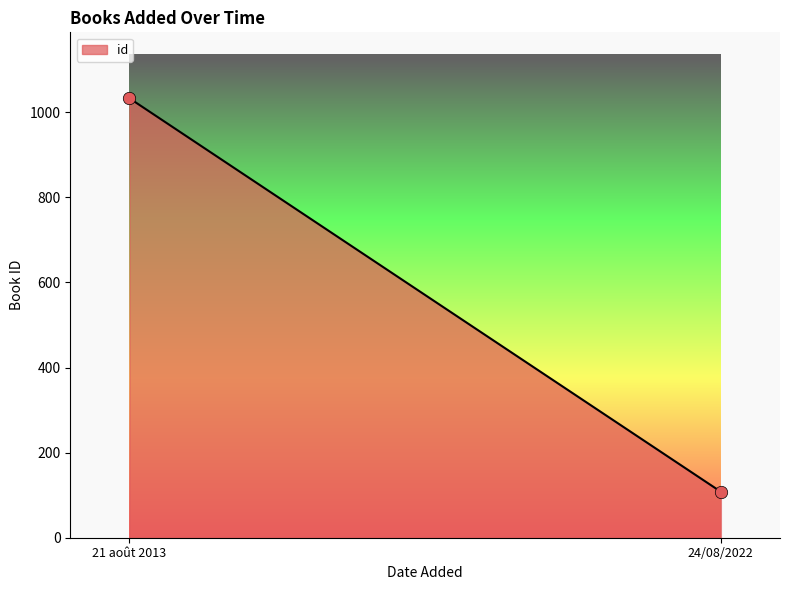

What is the range of Y values (max minus min)?

925